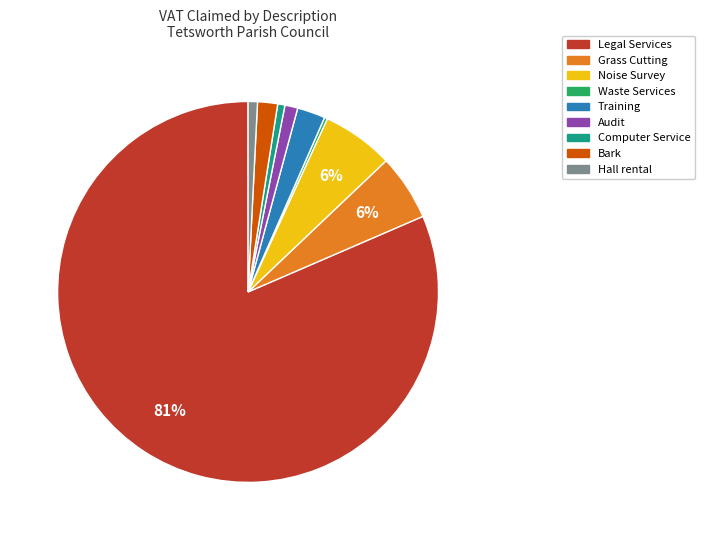

Is there any slice that represents more than half of the pie?

Yes